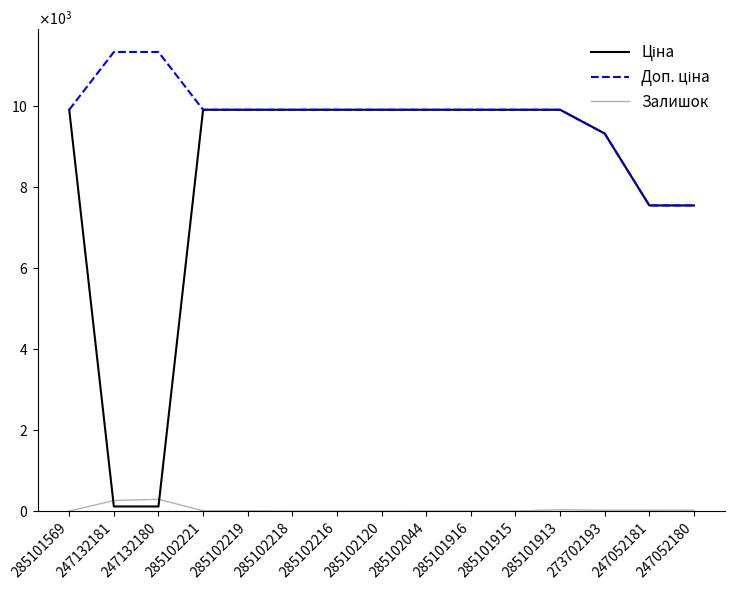

Does the chart display data point markers on the line(s)?

No